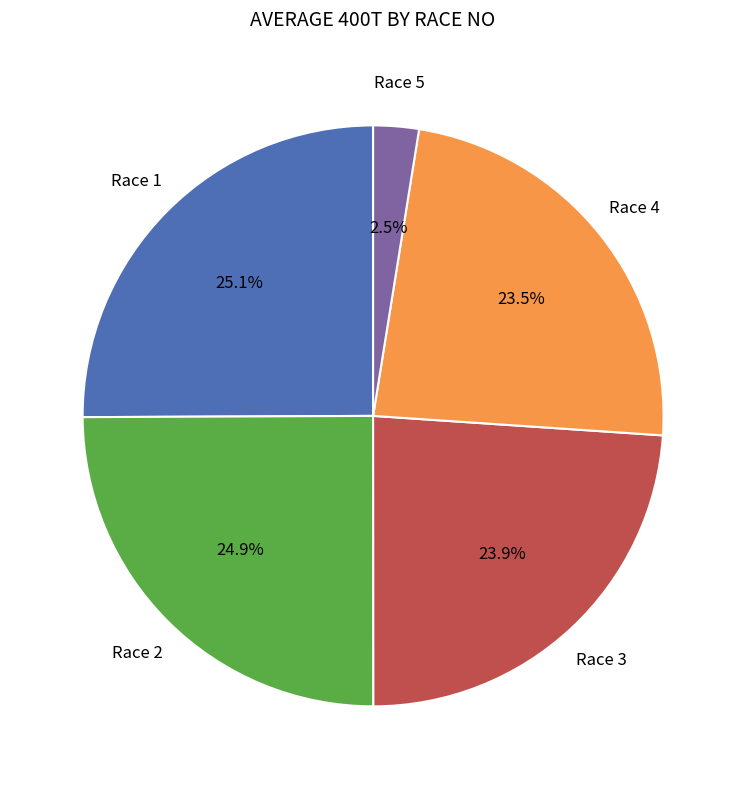

How many slices are in this pie chart?

5